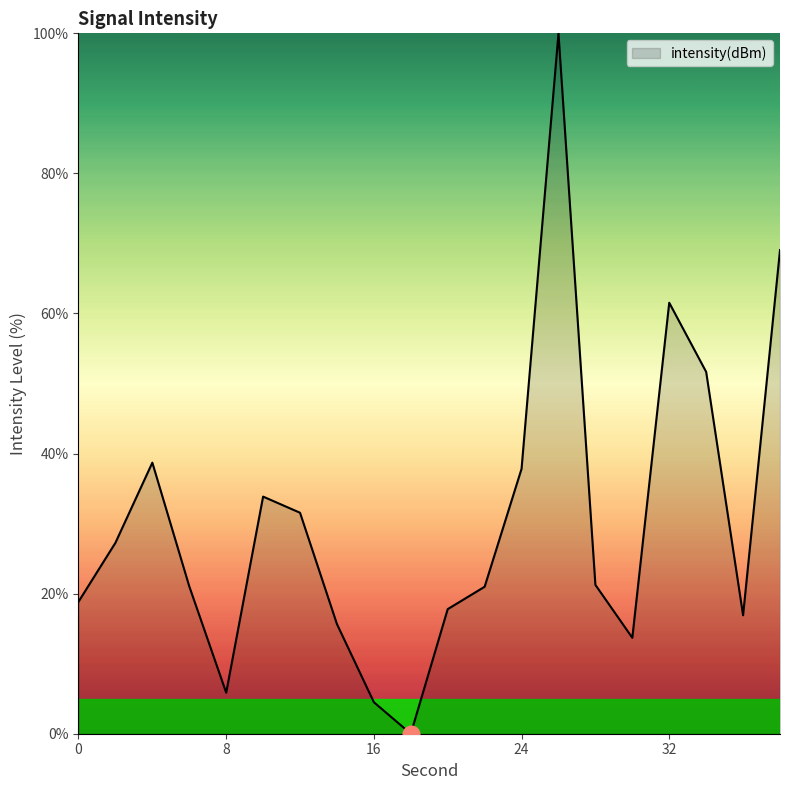

True or false: the data has more than 0 interior local peaks.

True